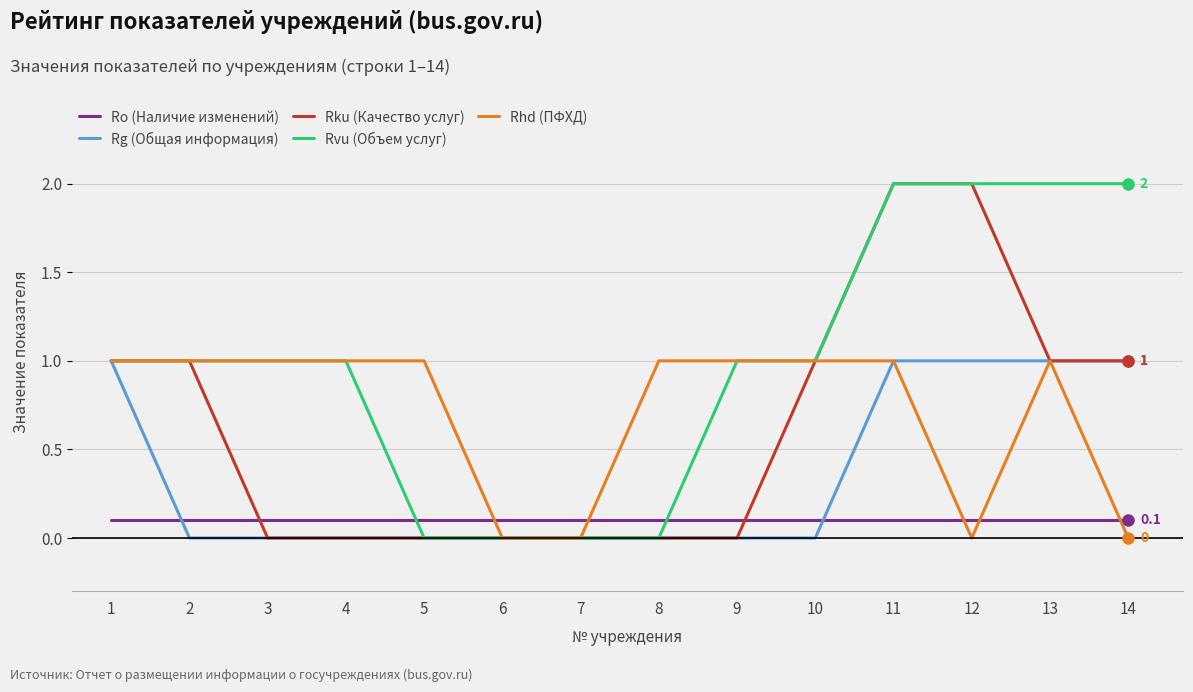

The Rku (Качество услуг) series shows 1.0 at 13. True or false?

True